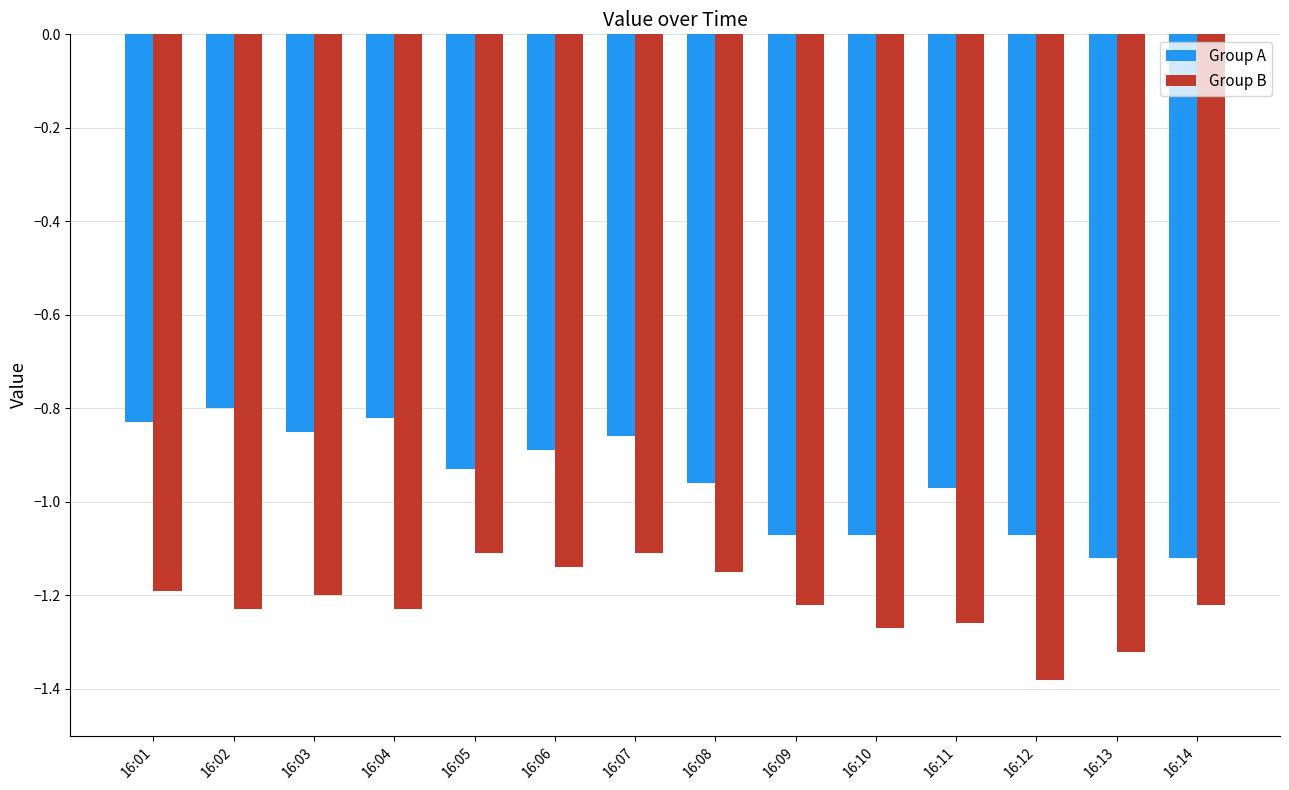

Rank the series by their average value, from highest to lowest.

Group A, Group B